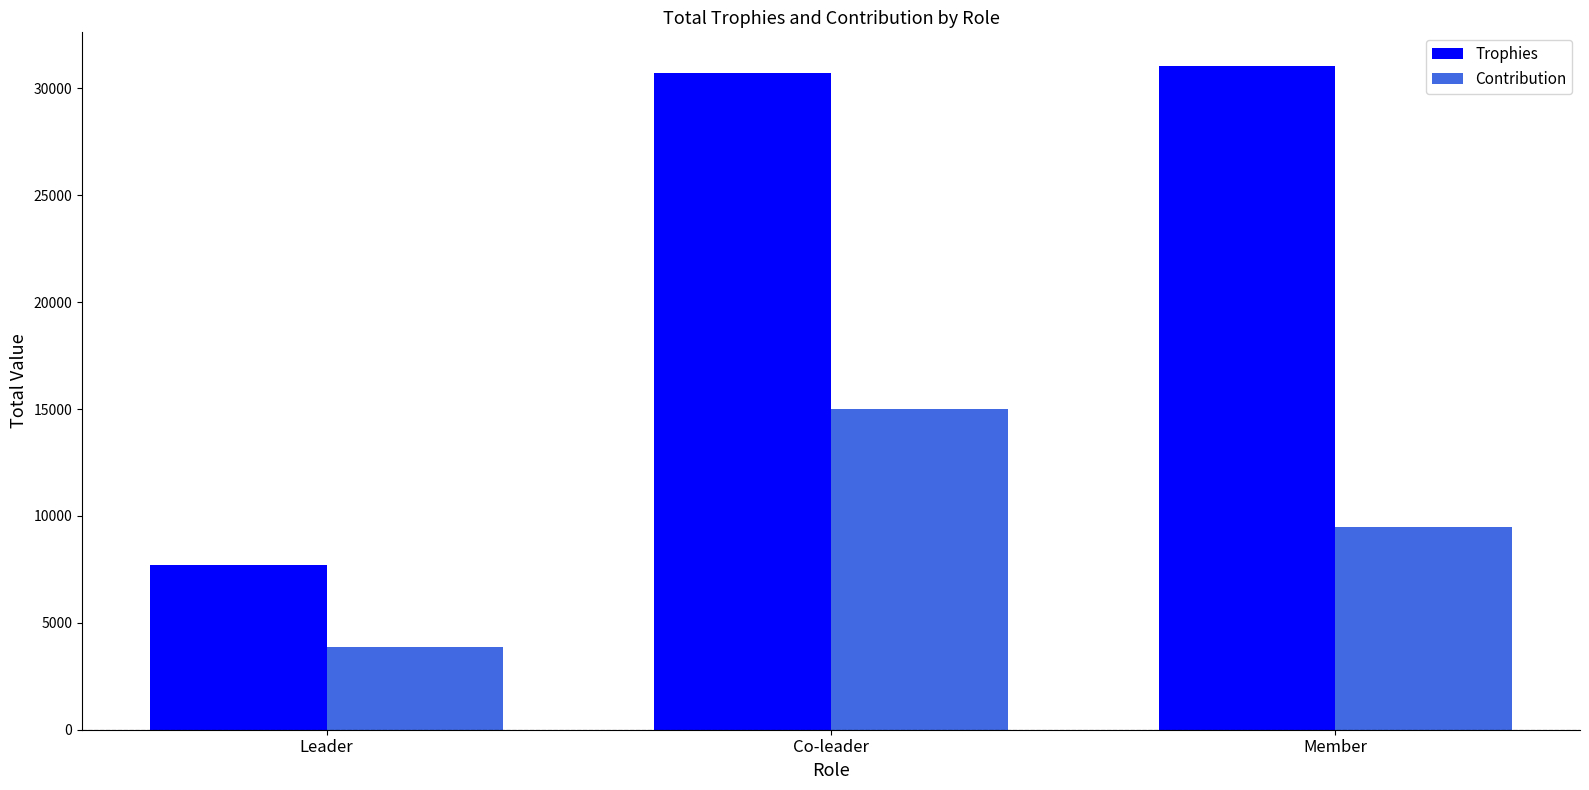

At which label does Contribution reach its minimum?

Leader